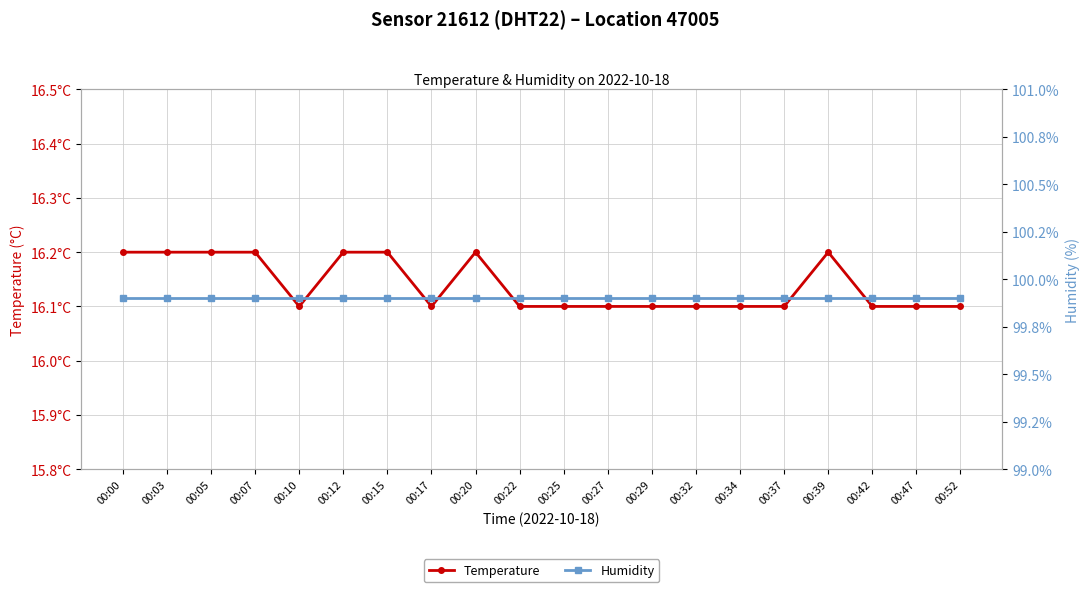

True or false: humidity and temperature intersect in this chart.

False